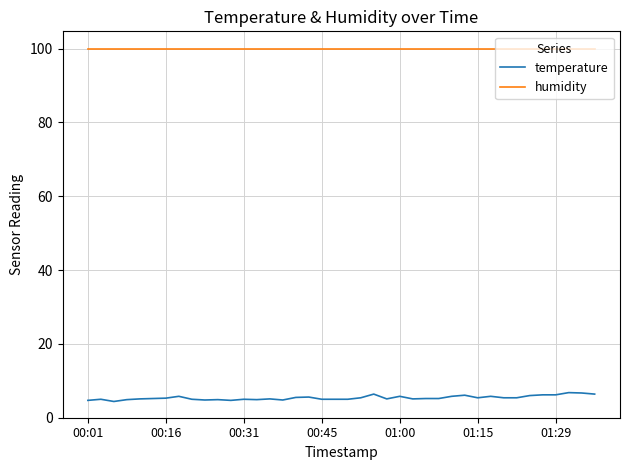

Rank the series by their maximum value, from lowest to highest.

temperature, humidity